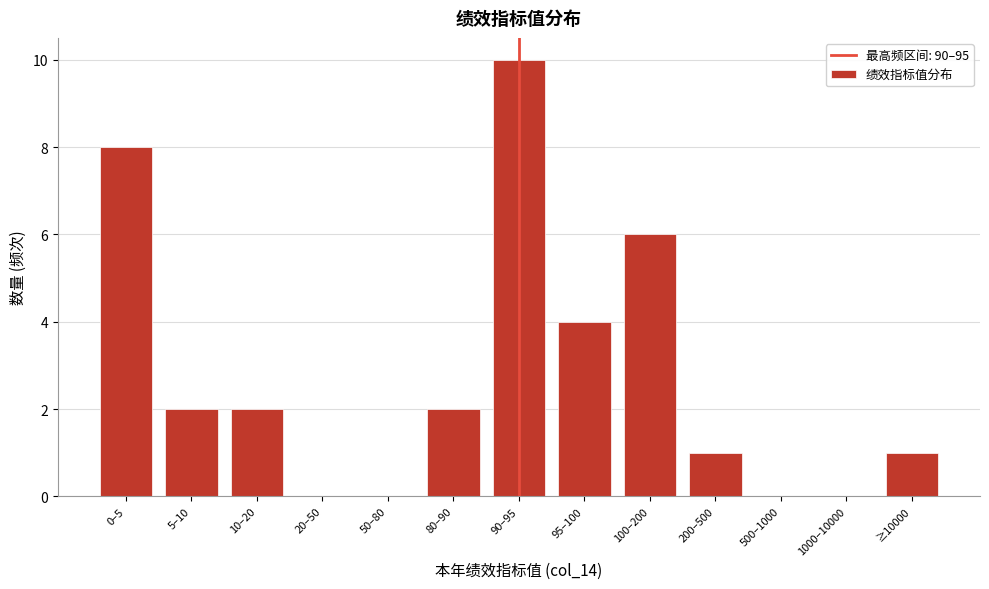

Reading left to right, transcribe all the data shown in this chart.

0–5=8	5–10=2	10–20=2	20–50=0	50–80=0	80–90=2	90–95=10	95–100=4	100–200=6	200–500=1	500–1000=0	1000–10000=0	≥10000=1